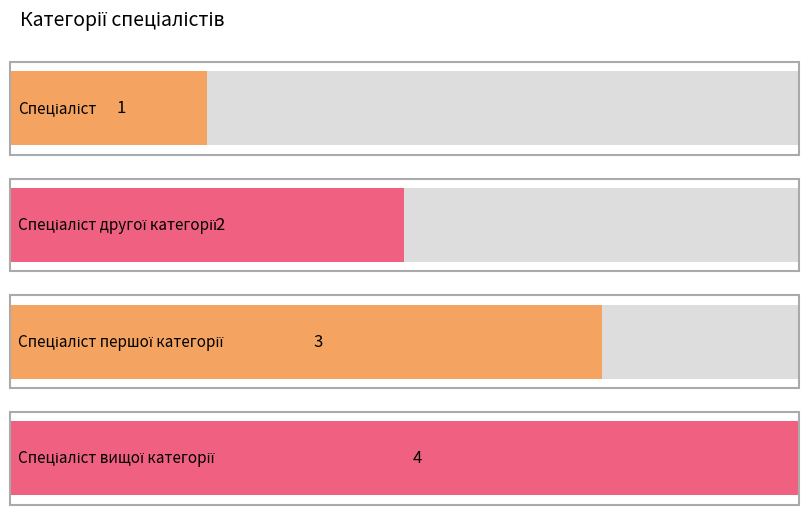

What is the average value?

2